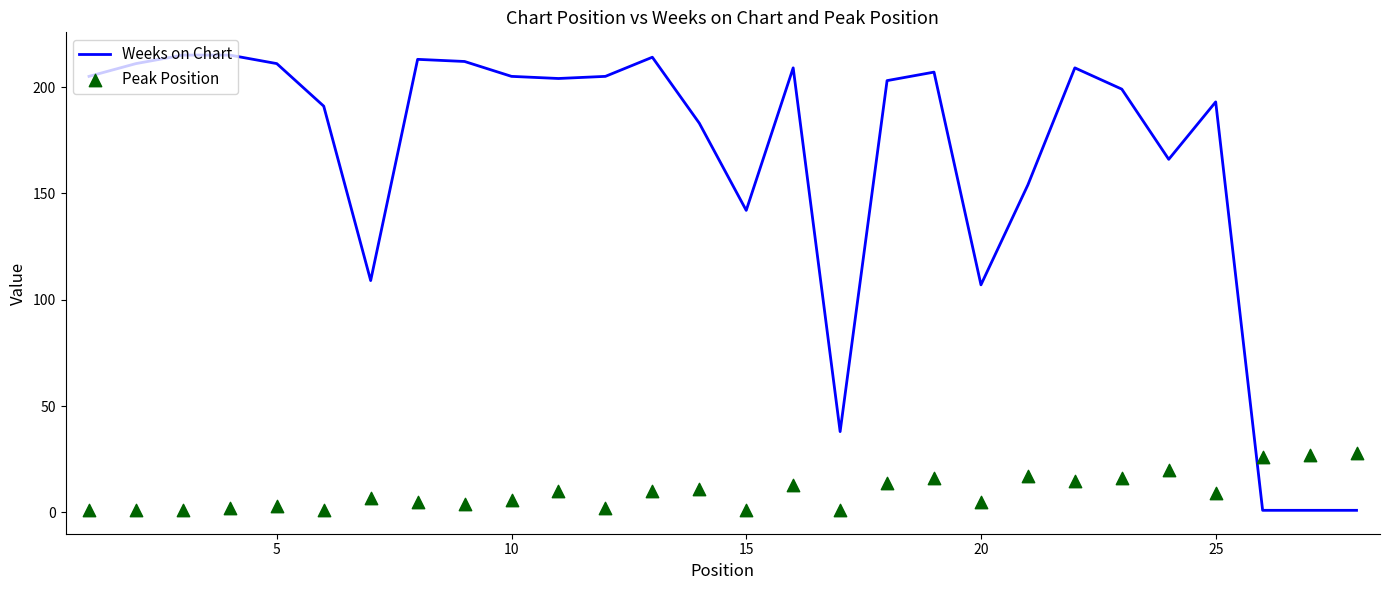

Which series contains the lowest Y value?

Weeks on Chart